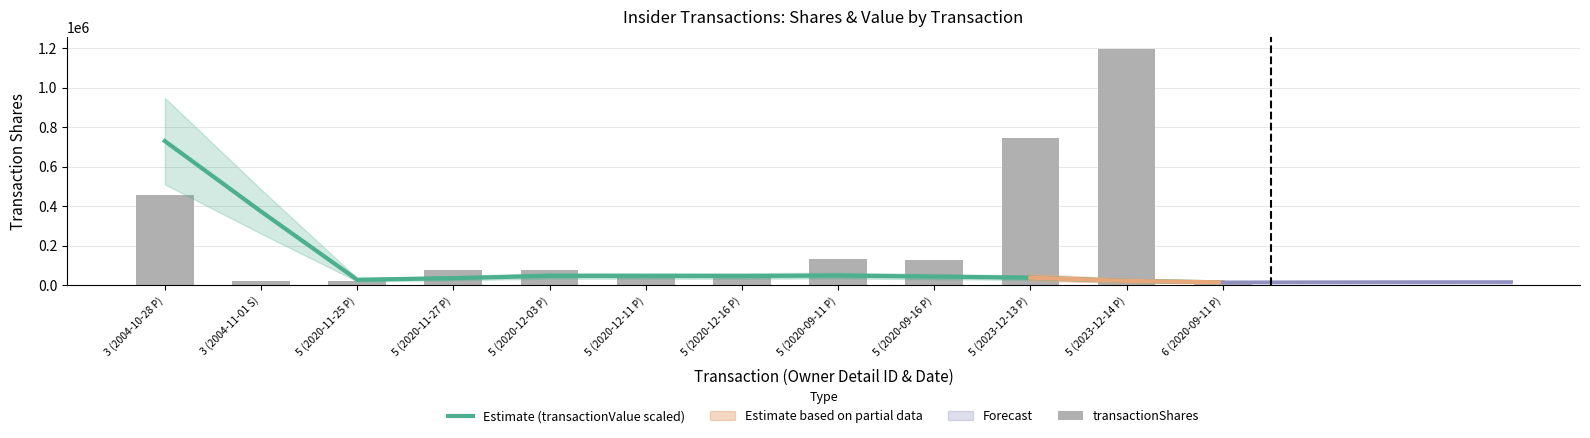

What is the minimum value for transactionShares?

4000.0